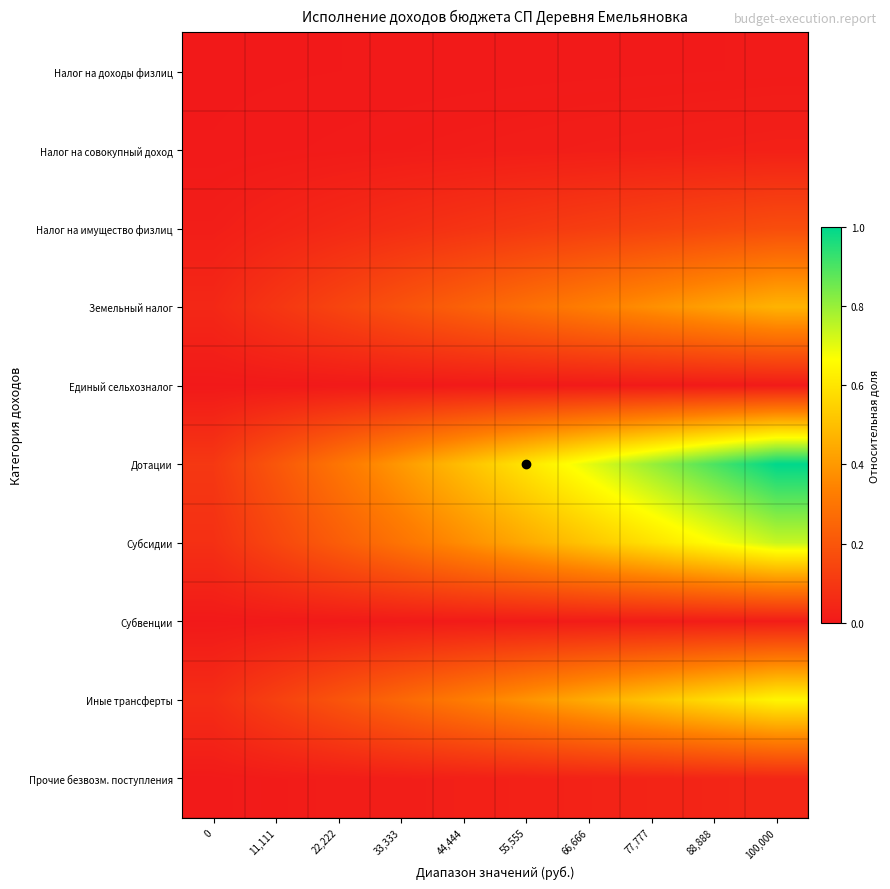

What is the difference between the highest and lowest values at 0?

0.1